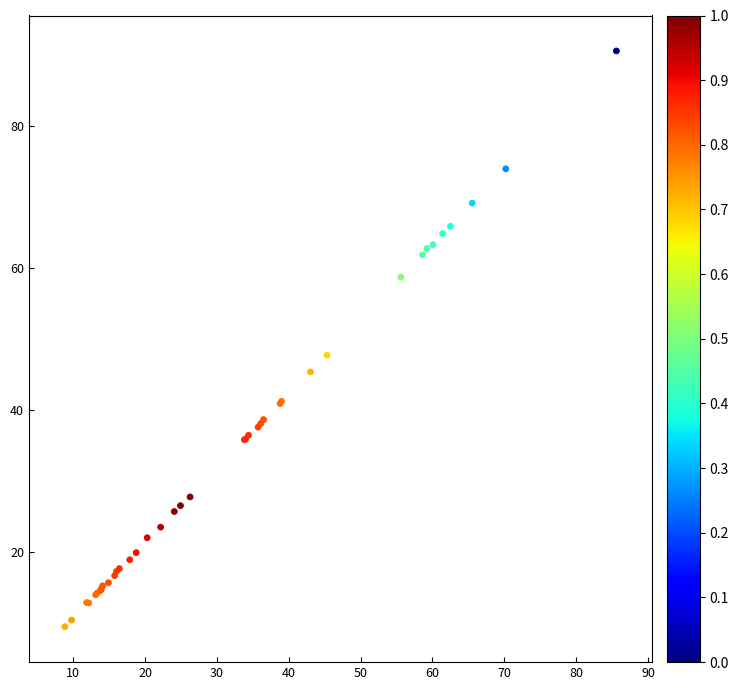

What Y value in the scatter plot is closest to 50?

47.7